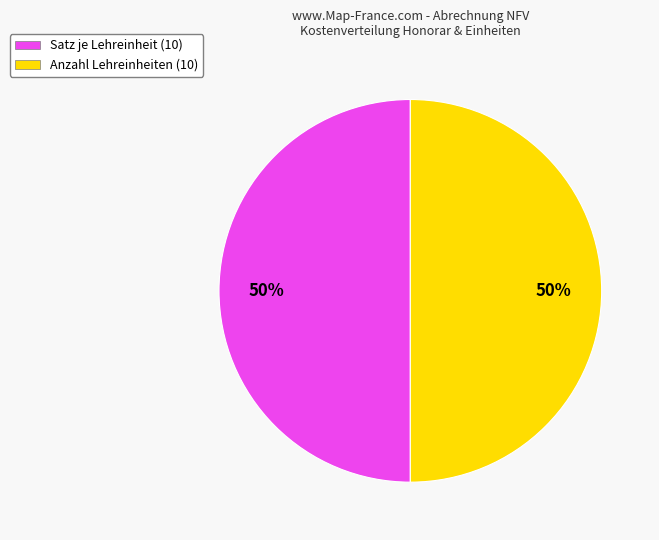

To the nearest percent, what is the average slice percentage?

50%